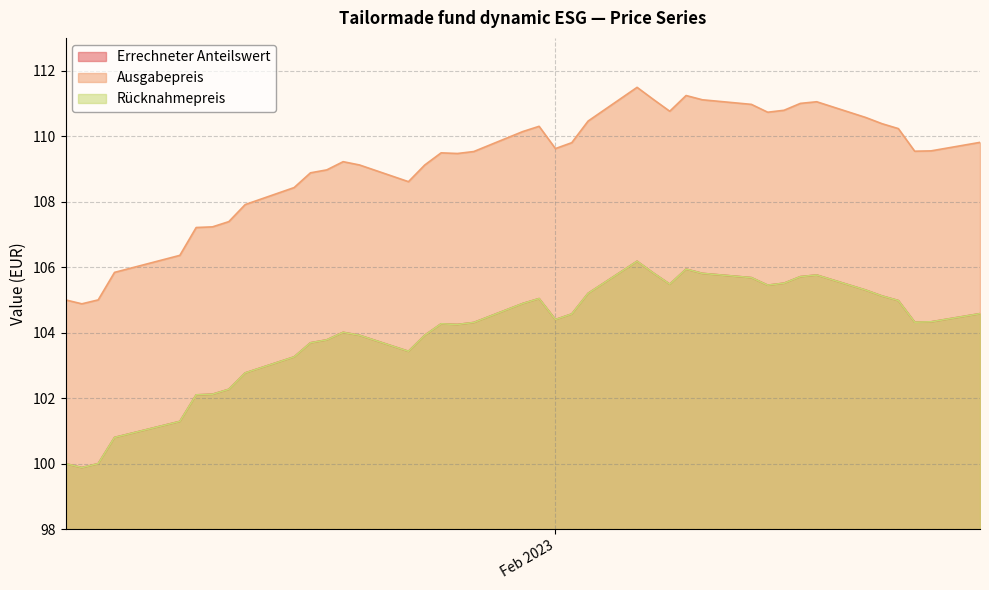

Does the chart have visible grid lines?

Yes